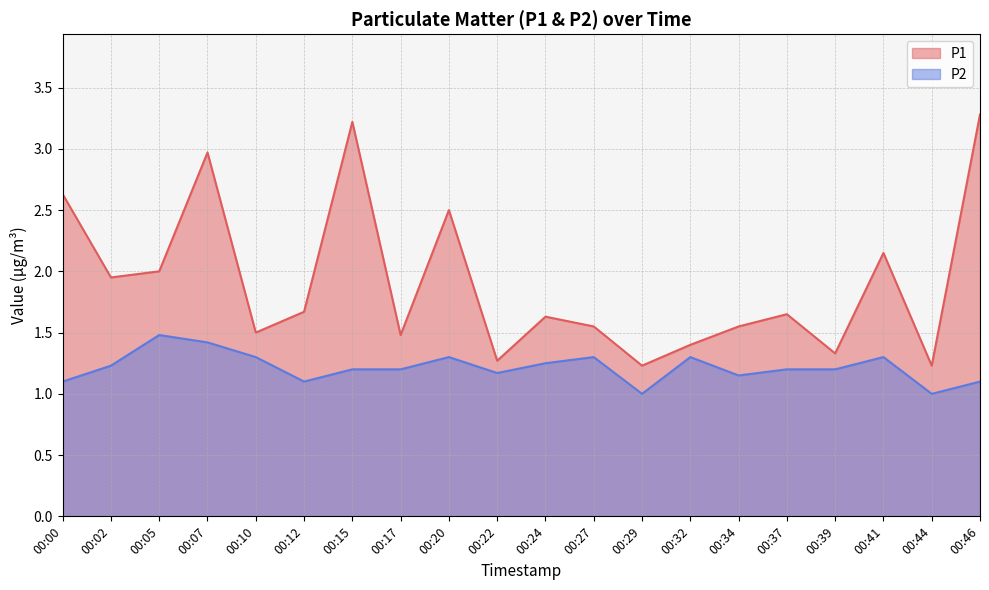

Is the value of P1 at 00:34 greater than the value of P2 at 00:02?

Yes